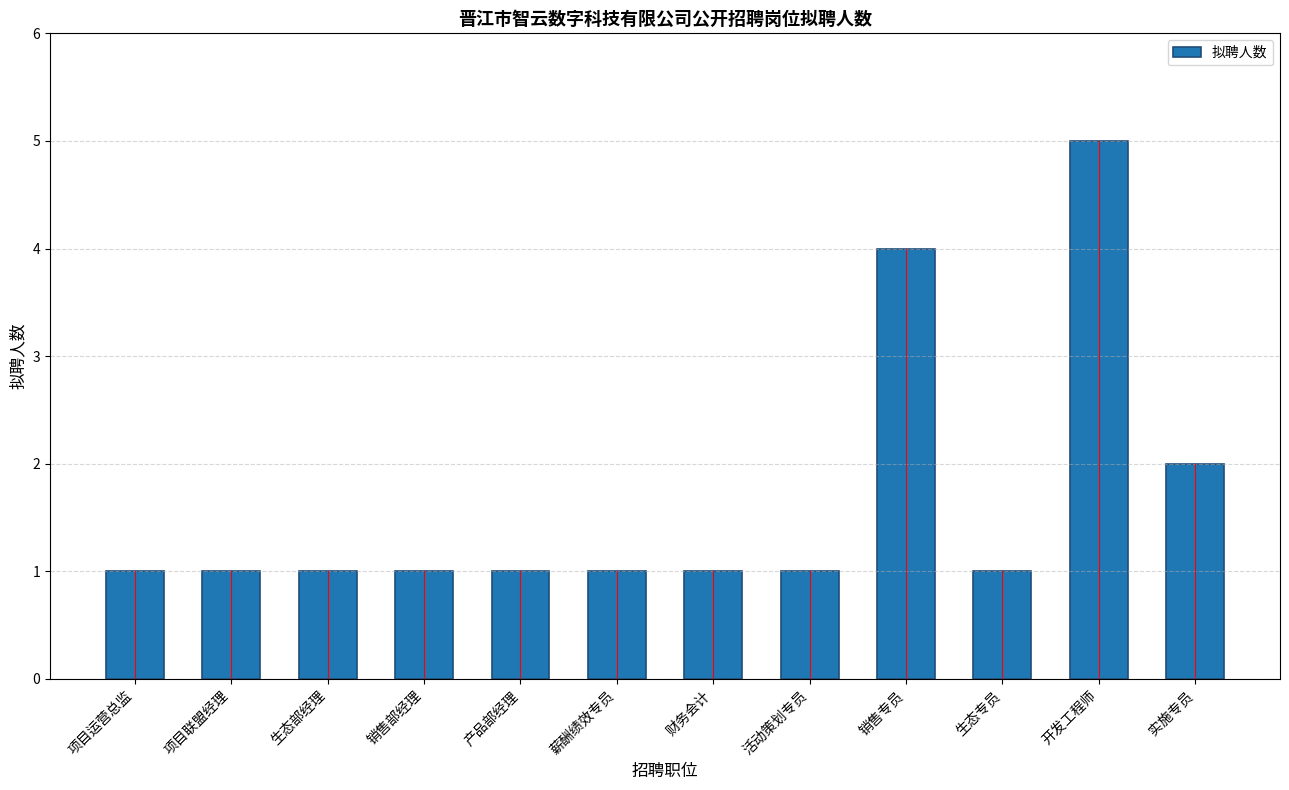

Reading left to right, transcribe all the data shown in this chart.

1	1	1	1	1	1	1	1	4	1	5	2